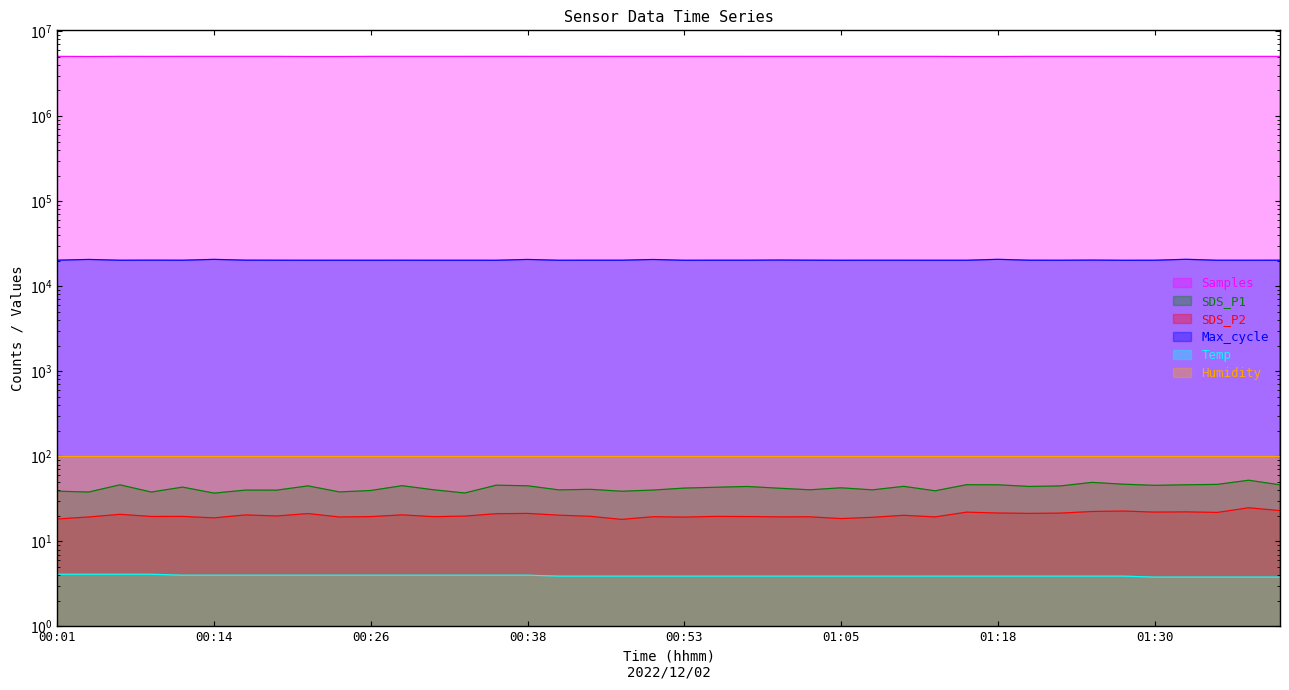

Which has a higher value, 00:16 or 01:25?

00:16